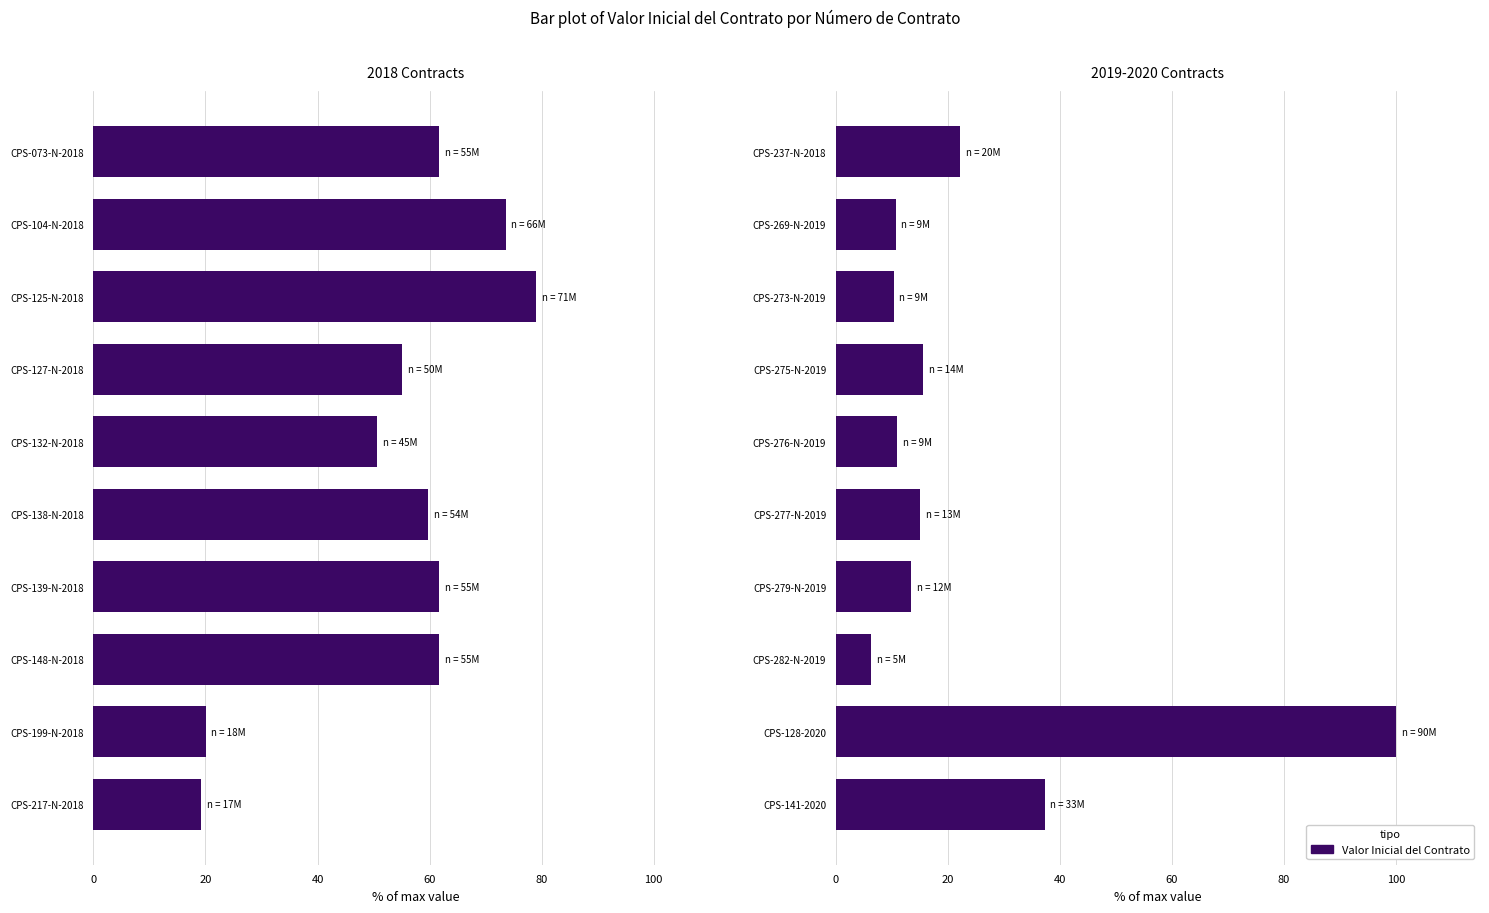

Is it true that the value at CPS-275-N-2019 is 9.0?

False